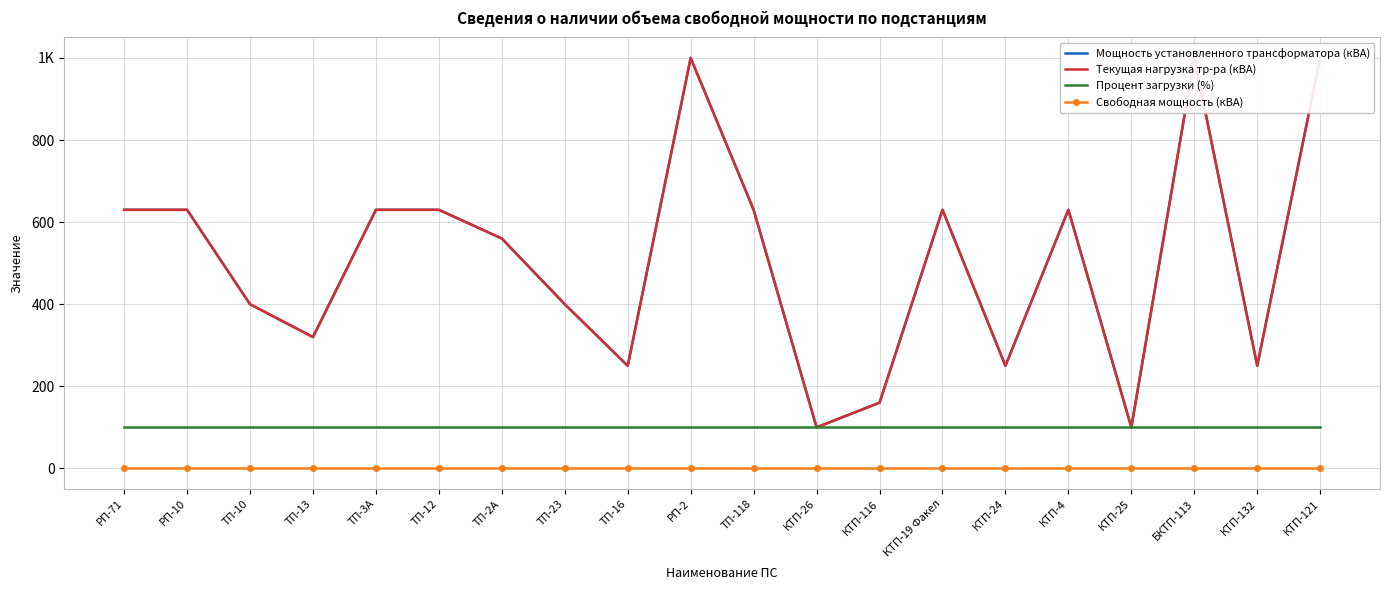

What is the label of the 7th point from the left?

ТП-2А